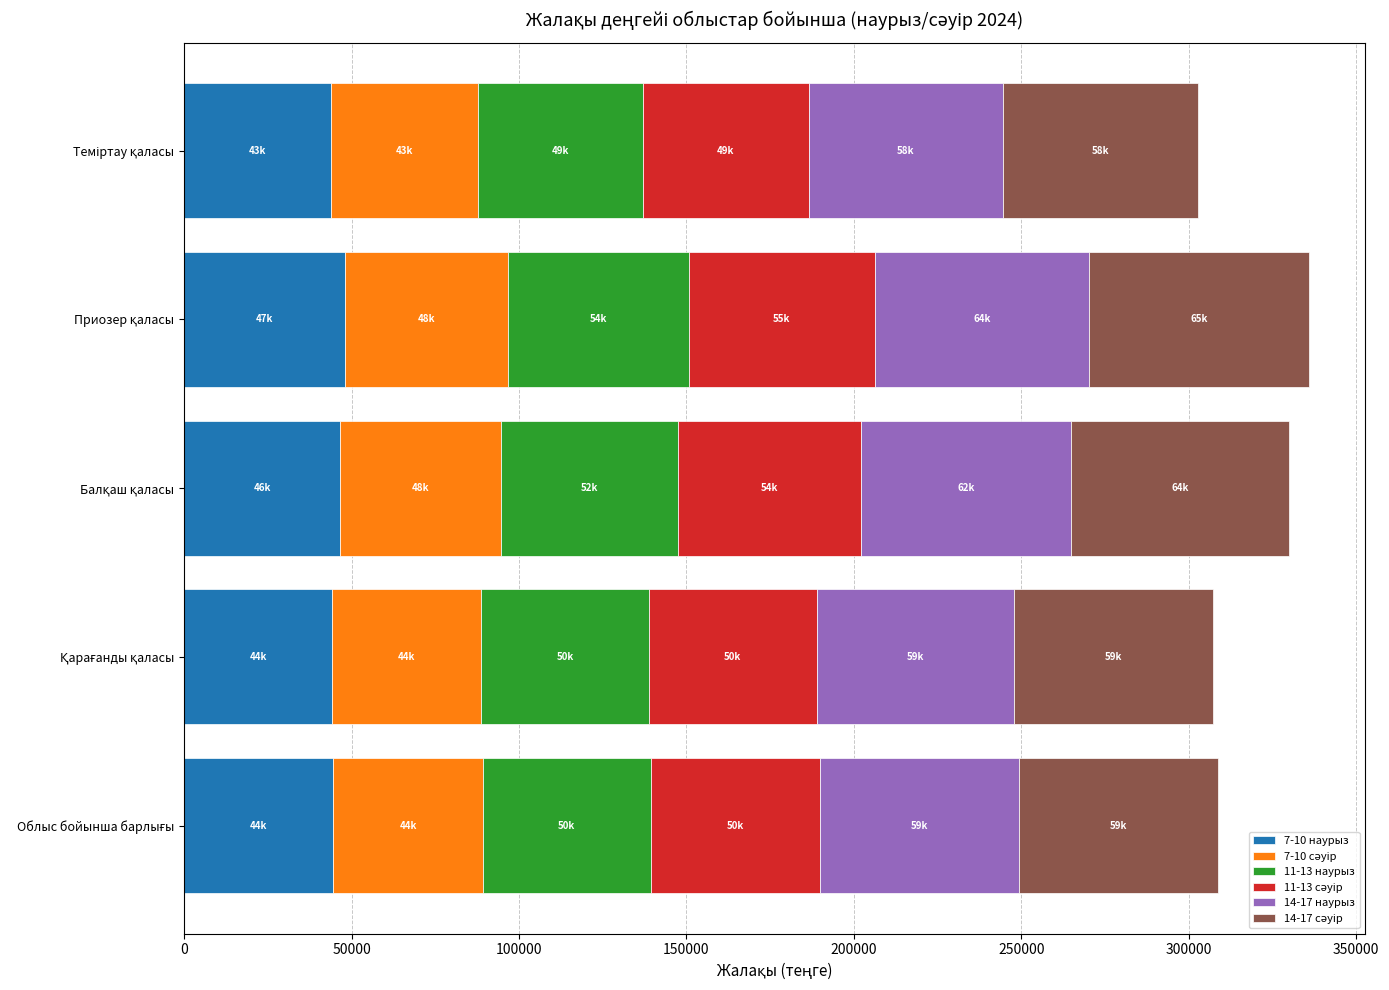

What is the maximum value for 7-10 наурыз?

47876